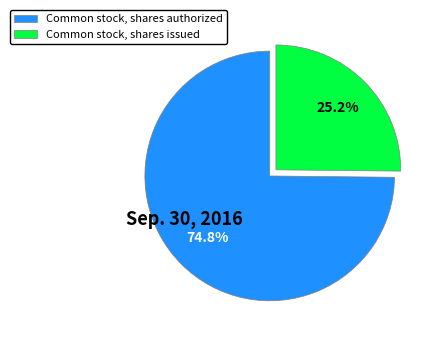

To the nearest percent, what percentage of the pie is Common stock, shares authorized?

75%